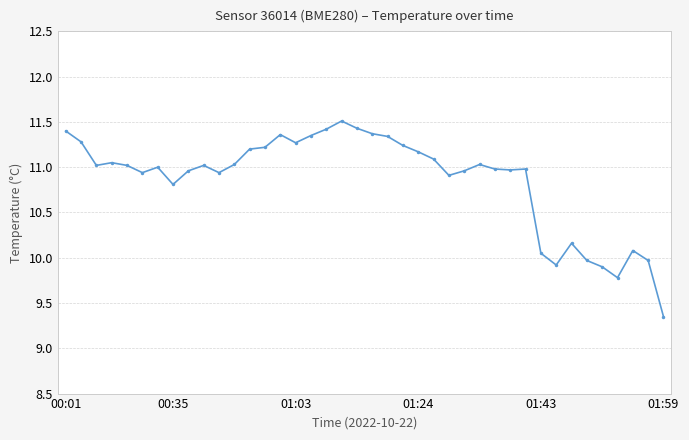

True or false: there are more than 1 points higher than both neighbors.

True